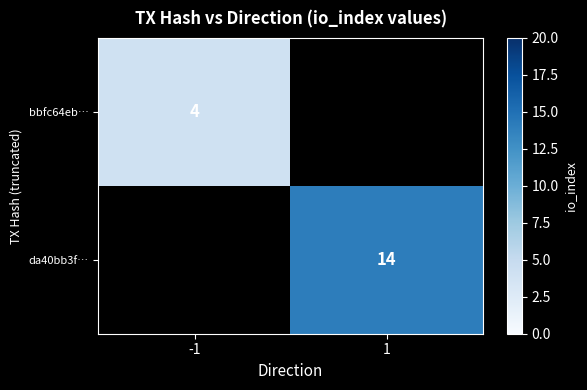

Rank the categories by bbfc64eb… value from lowest to highest.

-1, 1